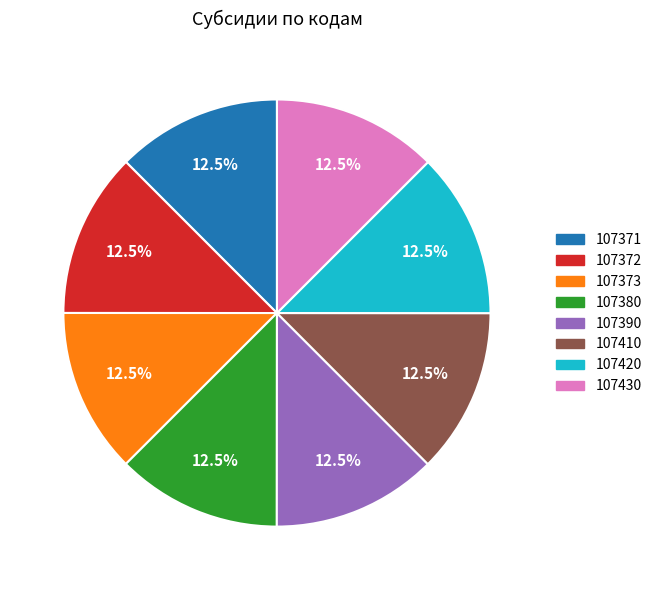

To the nearest percent, what is the average slice percentage?

12%